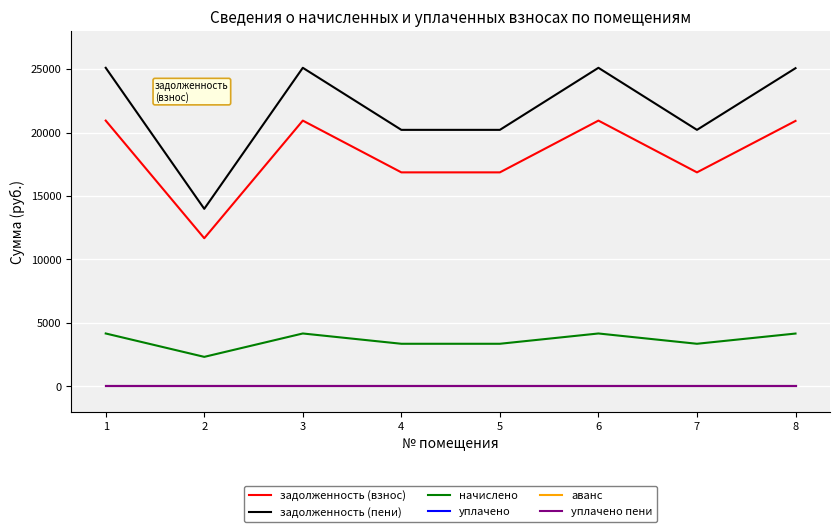

Does the chart have visible grid lines?

Yes